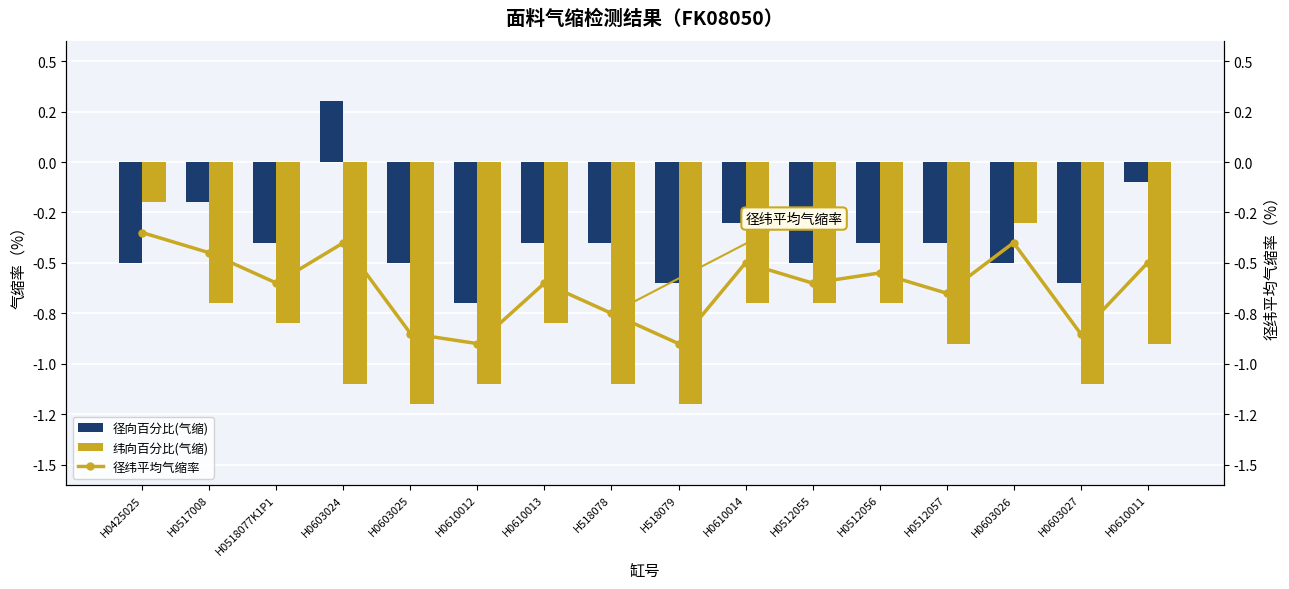

Which has a higher value, H0512057 or H0610013?

H0512057